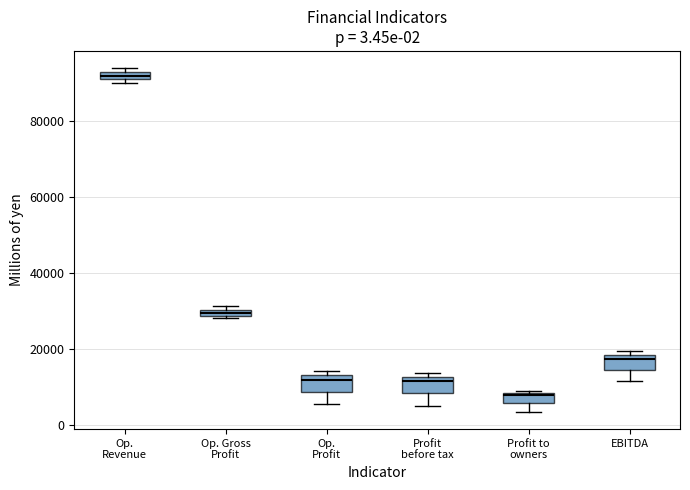

Which box's median line is the highest?

Op. Revenue